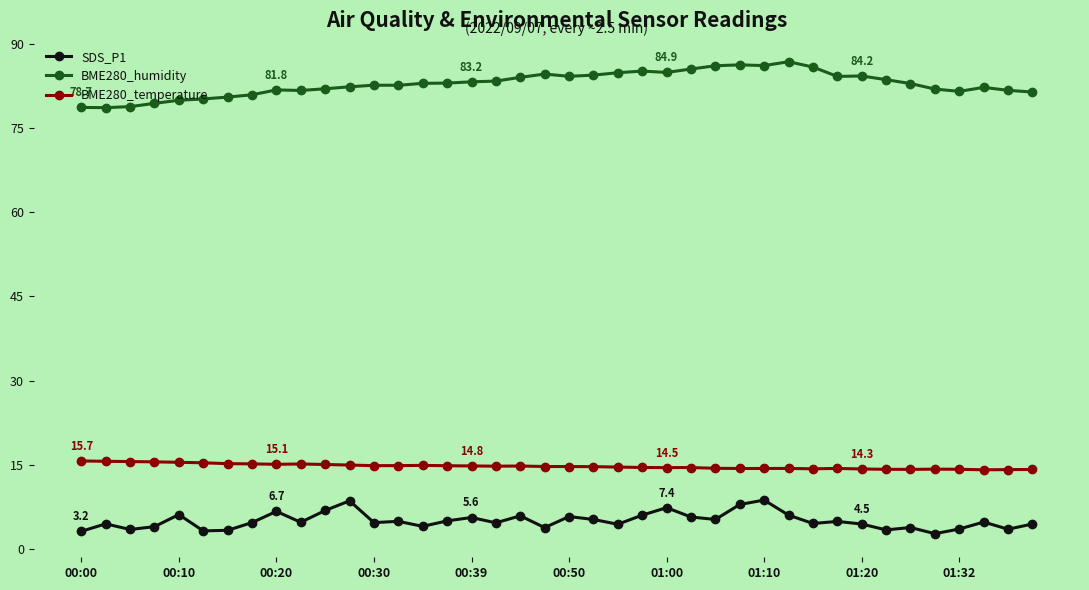

True or false: BME280_humidity and SDS_P1 cross at least once.

False